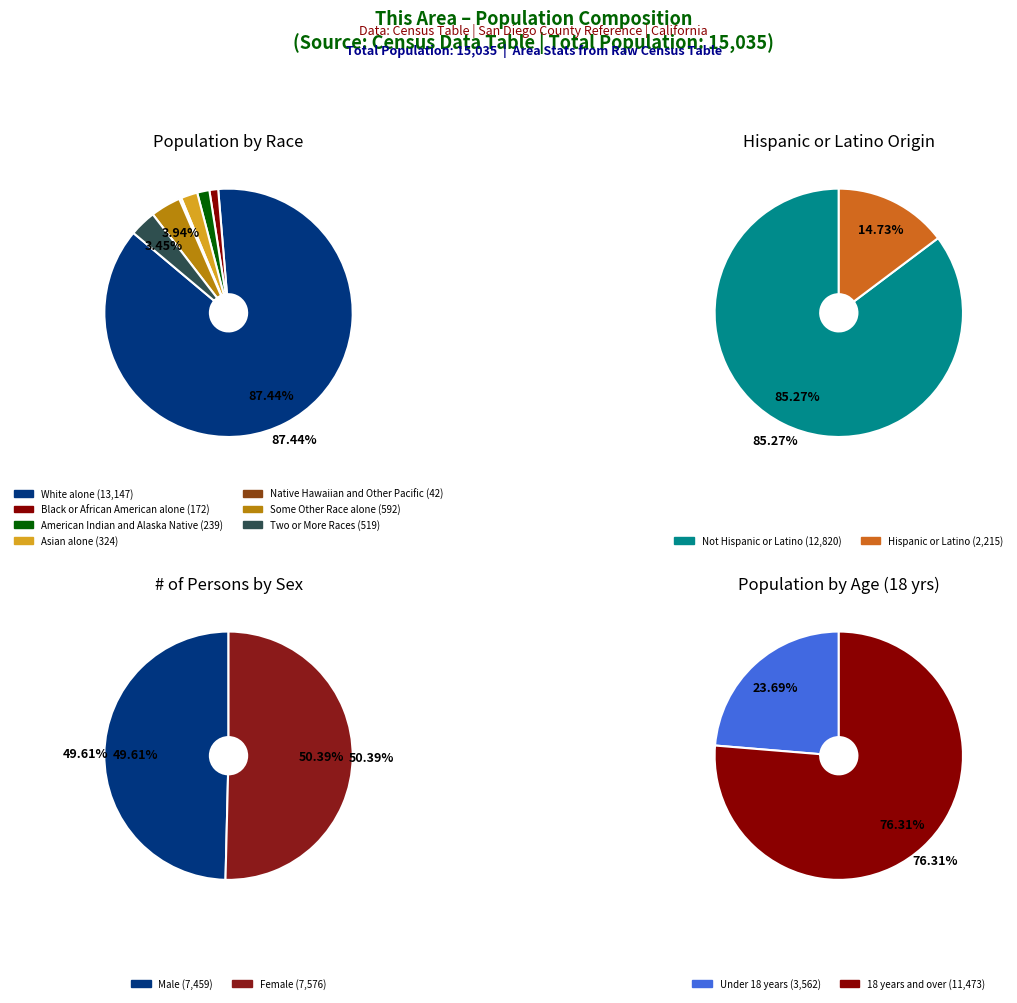

Is it true that Some Other Race alone is 19% of the pie?

False